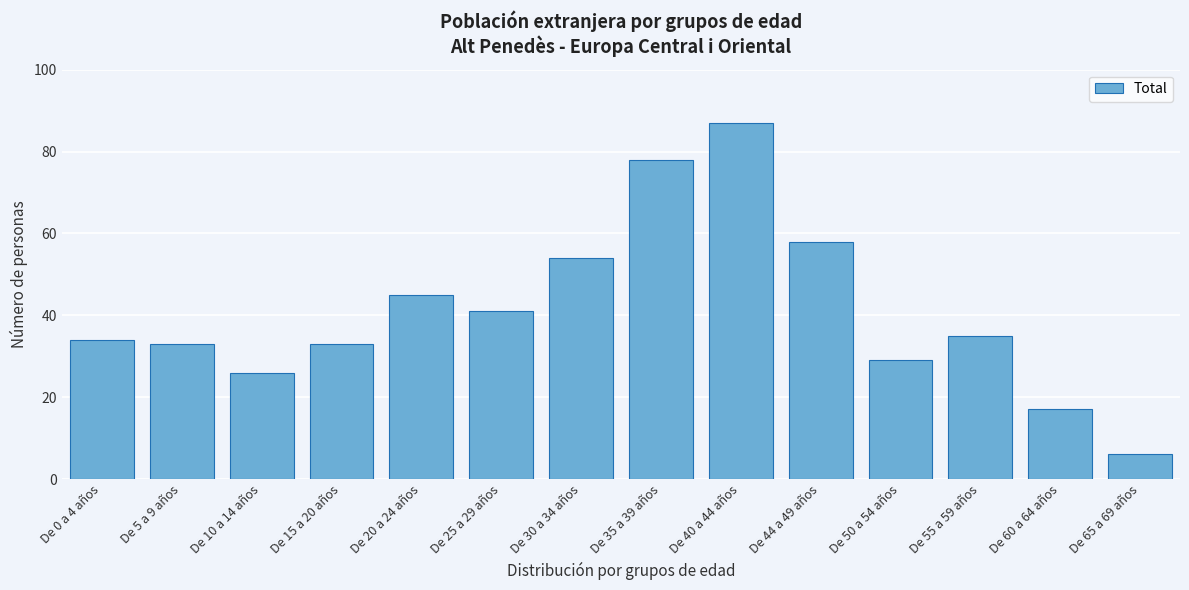

Reading right to left, list all the values displayed in this chart.

6	17	35	29	58	87	78	54	41	45	33	26	33	34